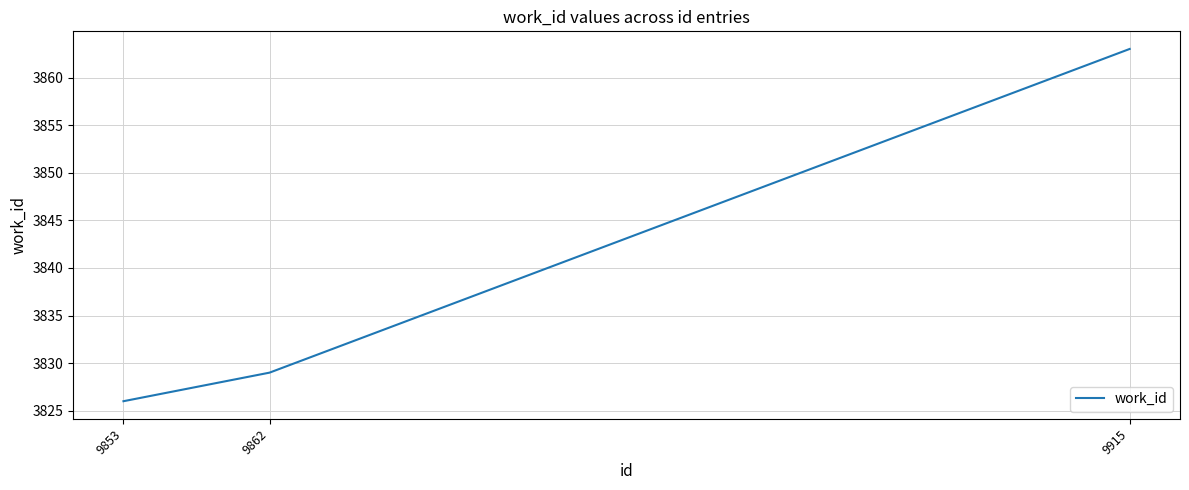

What is the smallest value displayed?

3826